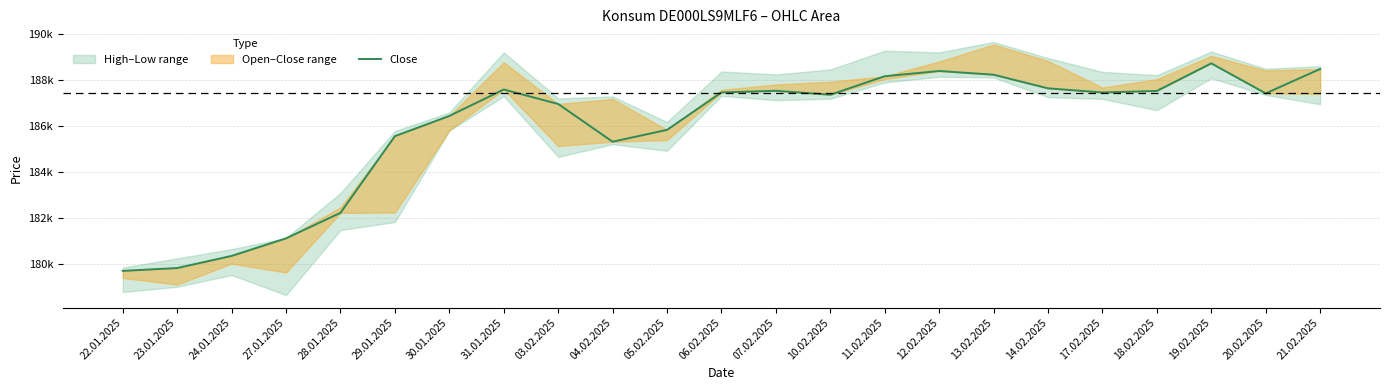

Count the number of categories in the chart.

23